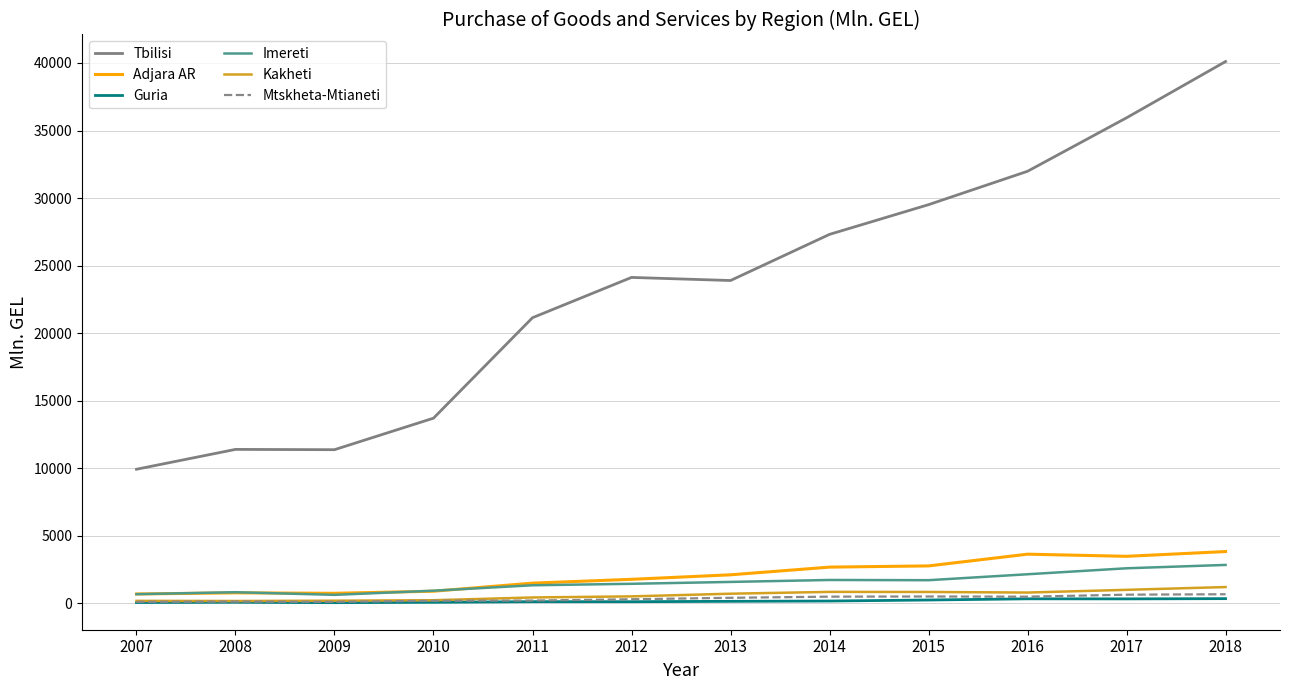

Which series has the widest spread of values?

Tbilisi